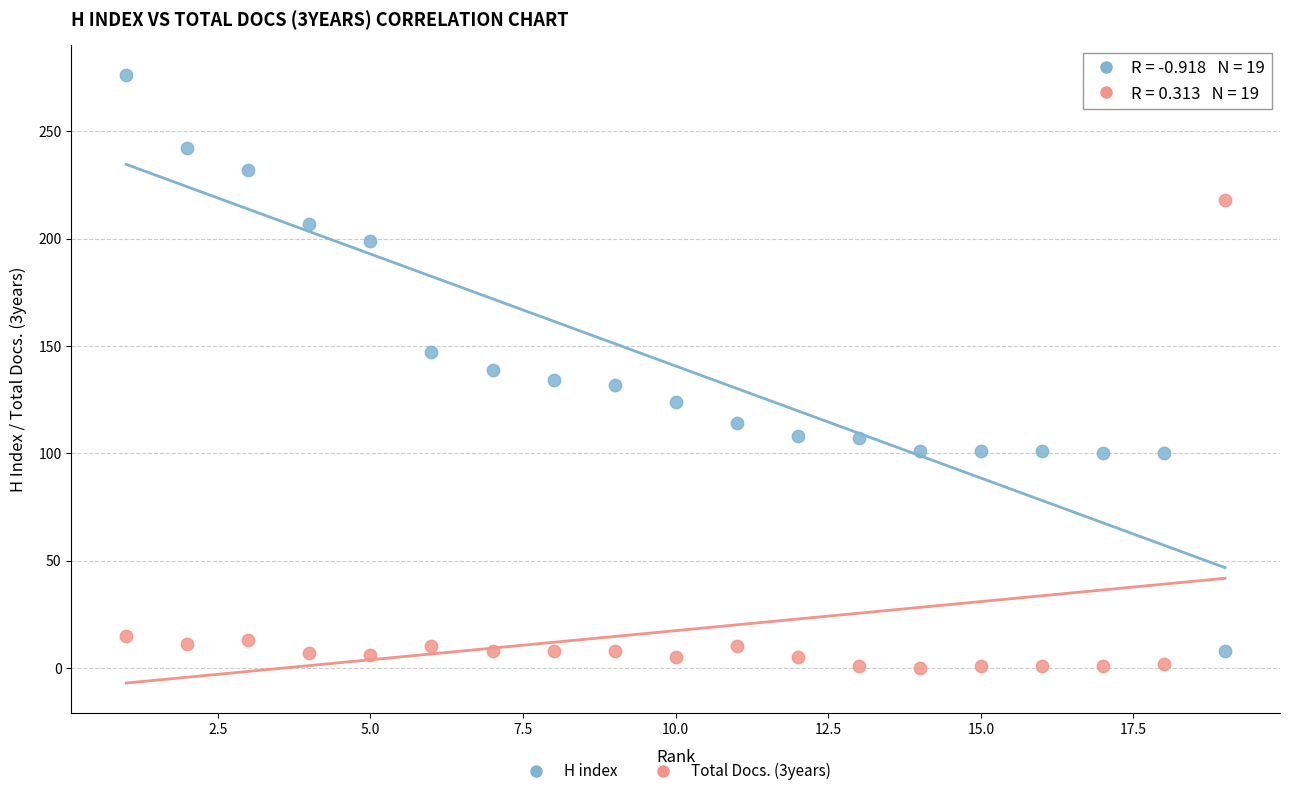

Which series reaches the maximum Y coordinate?

H index